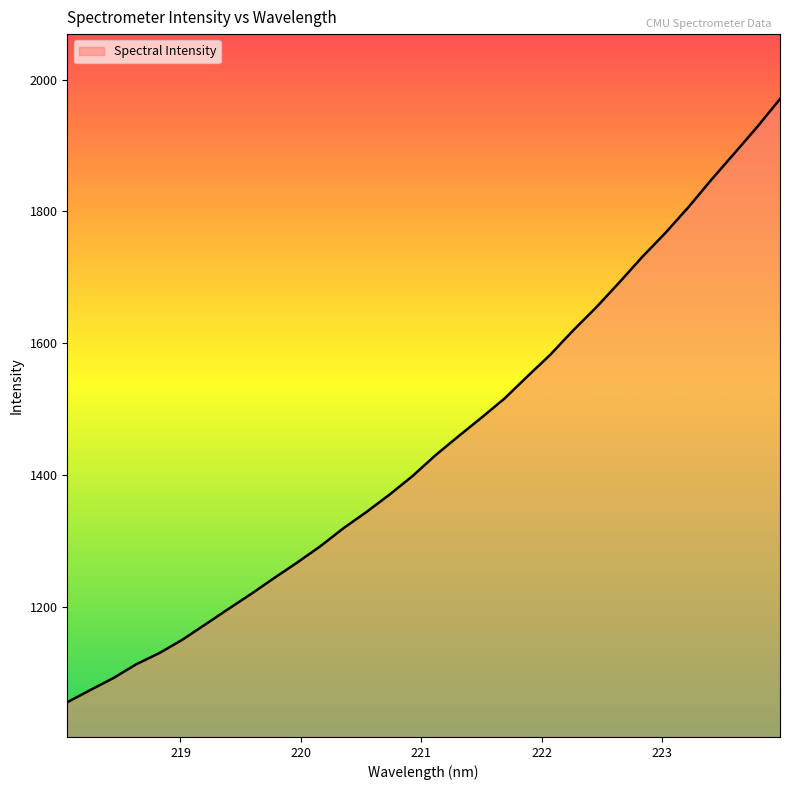

What is the smallest value displayed?

1054.8